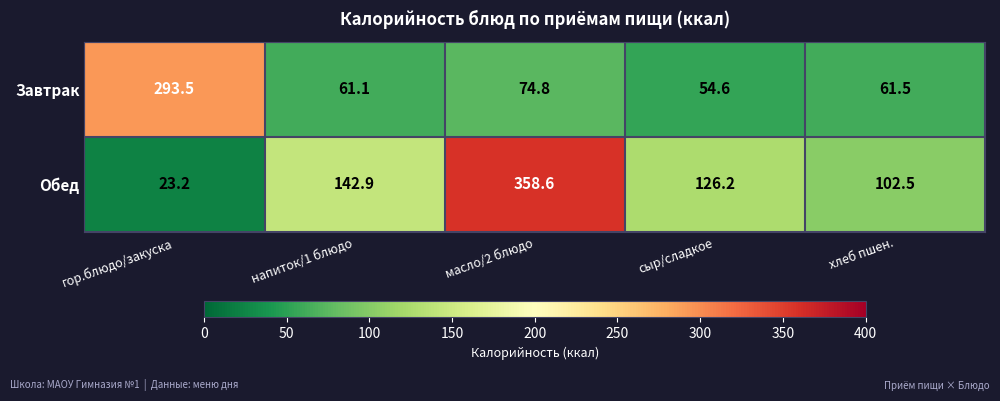

Which label corresponds to the smallest value in the chart?

гор.блюдо/закуска